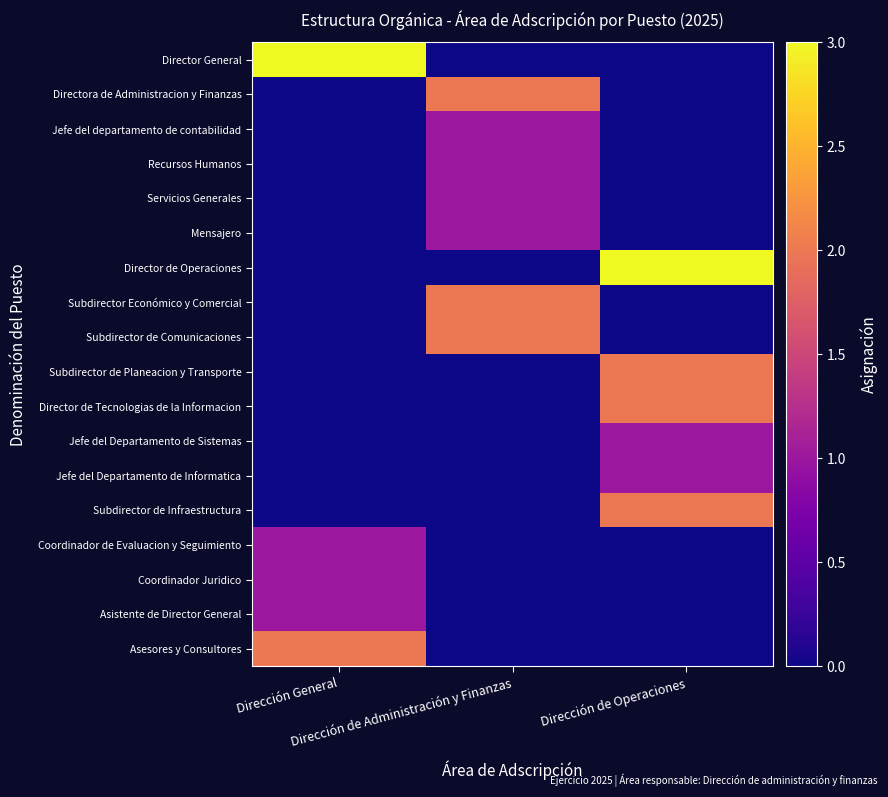

What is the total value across all series at Dirección General?

8